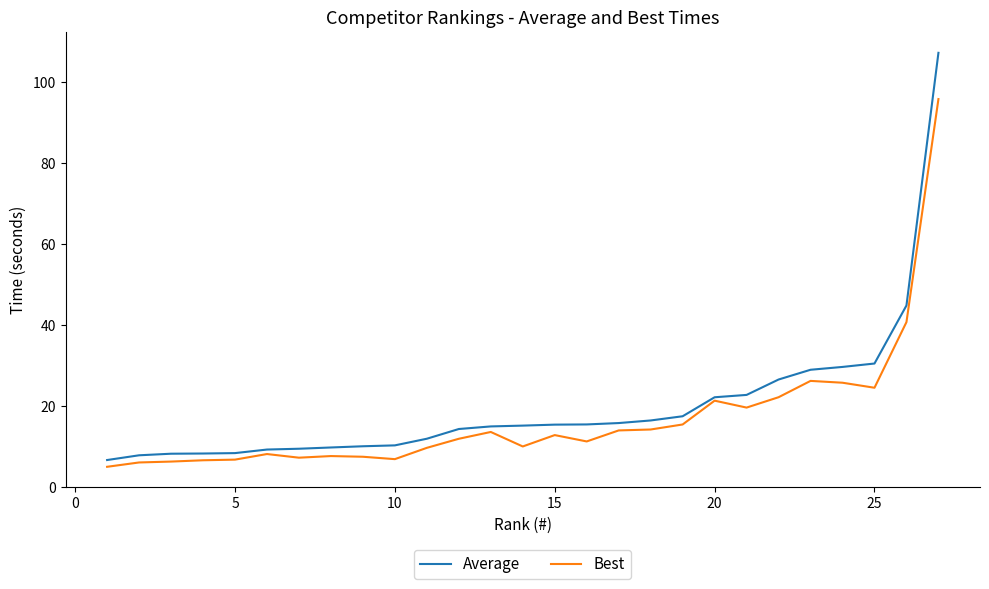

Rank the series by their maximum value, from lowest to highest.

Best, Average